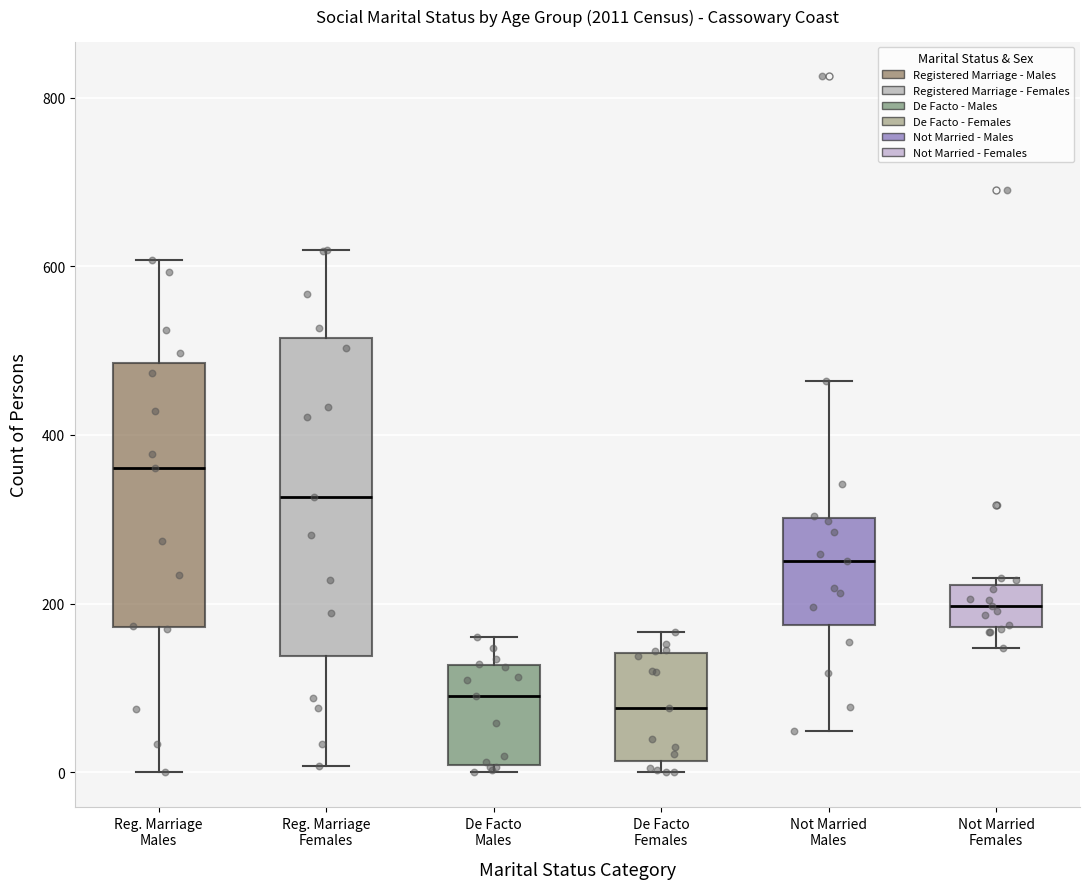

Which box's median line is the highest?

Reg. Marriage Males